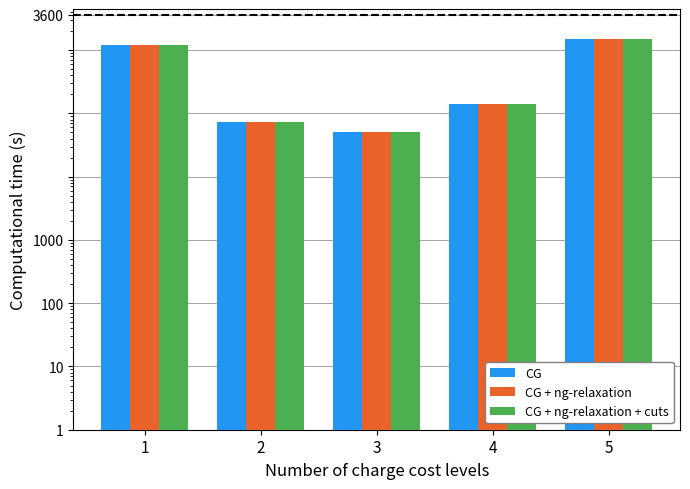

The CG + ng-relaxation series shows 247685 at 4. True or false?

False